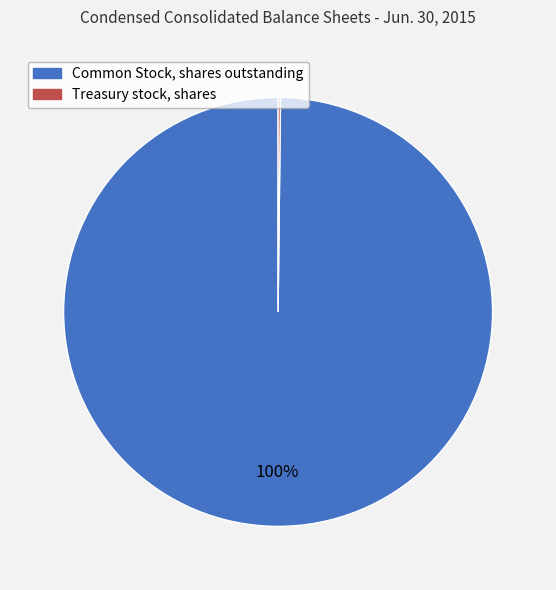

Is it true that Common Stock, shares outstanding is 100% of the pie?

True